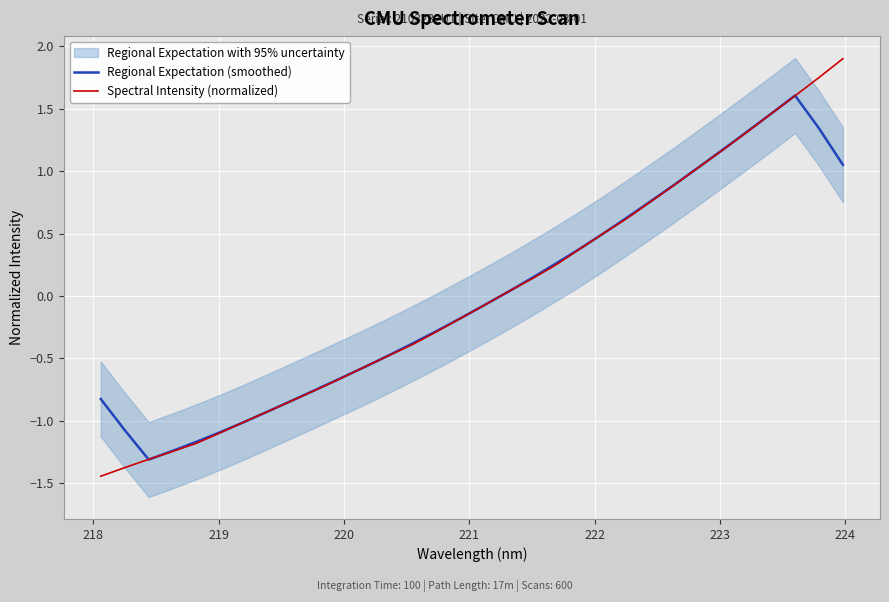

What is the minimum value for Regional Expectation (smoothed)?

-1.3